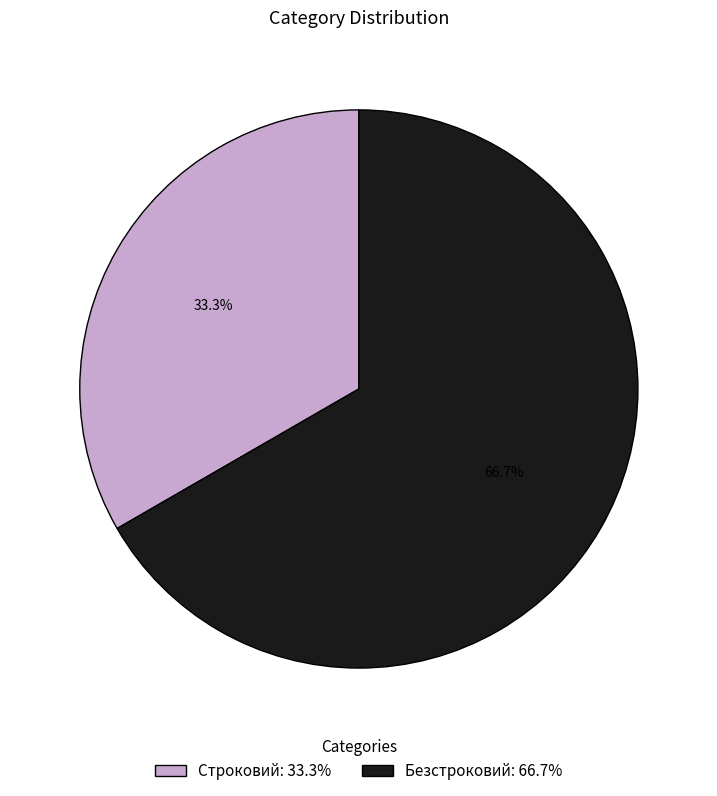

How many segments does this pie chart have?

2